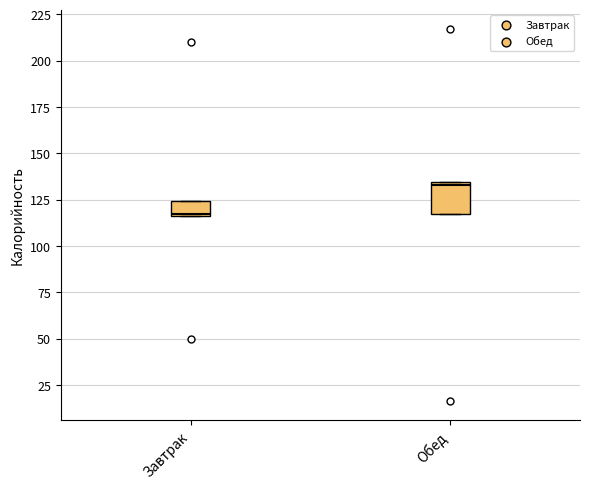

Where is the lower edge of the box for Завтрак on the y-axis? The values are not printed on the chart, so give them approximately, as read against the axis.

115